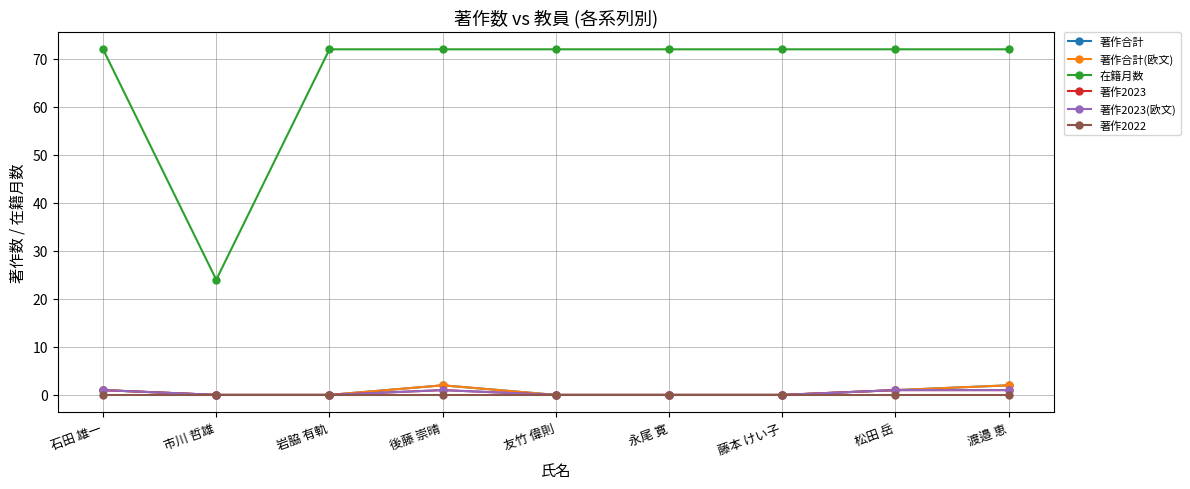

Is this an area chart (filled region under the line)?

No